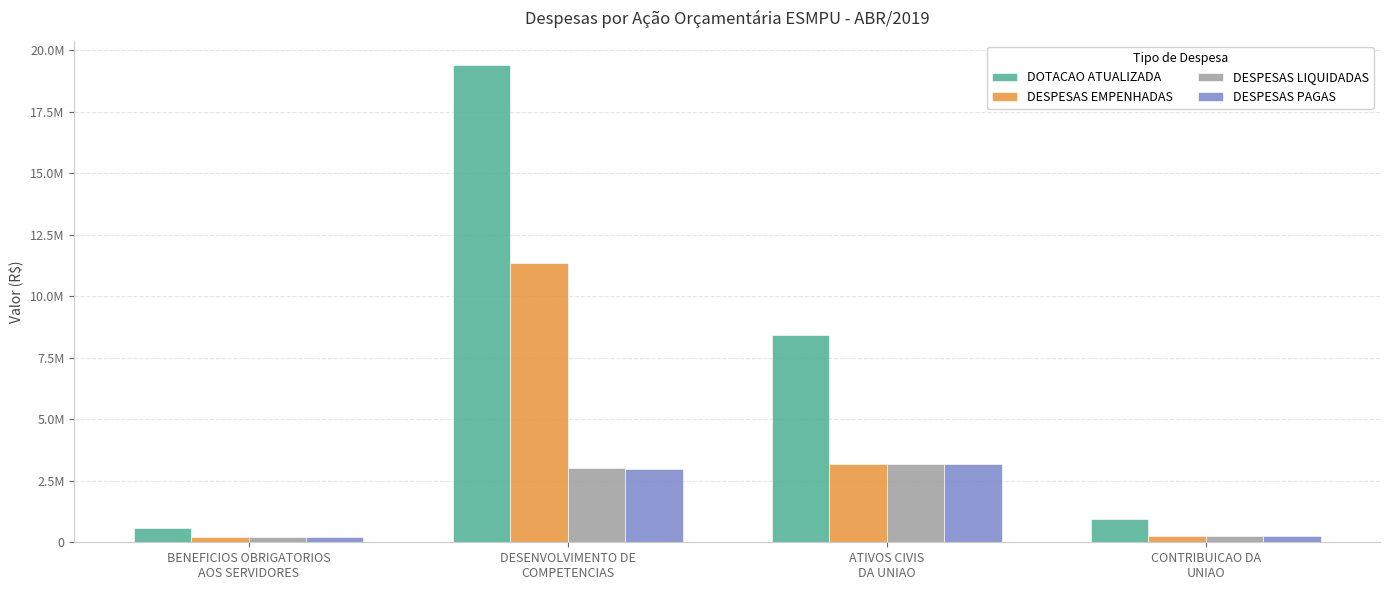

Are the bars horizontal?

No